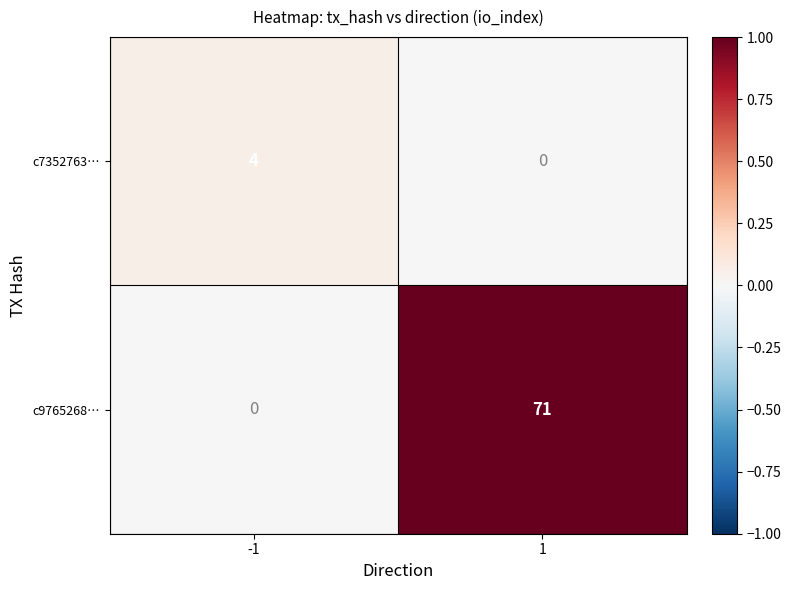

What is the difference between the c7352763… values at -1 and 1?

4